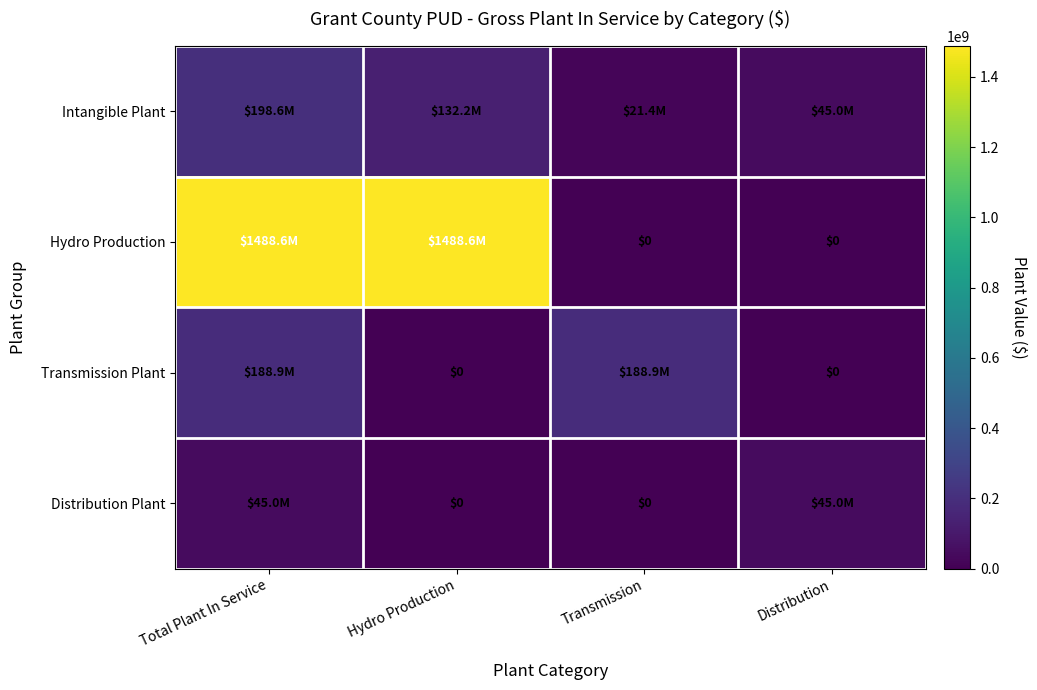

Is it true that Hydro Production equals 1488621180.6 at Hydro Production?

True